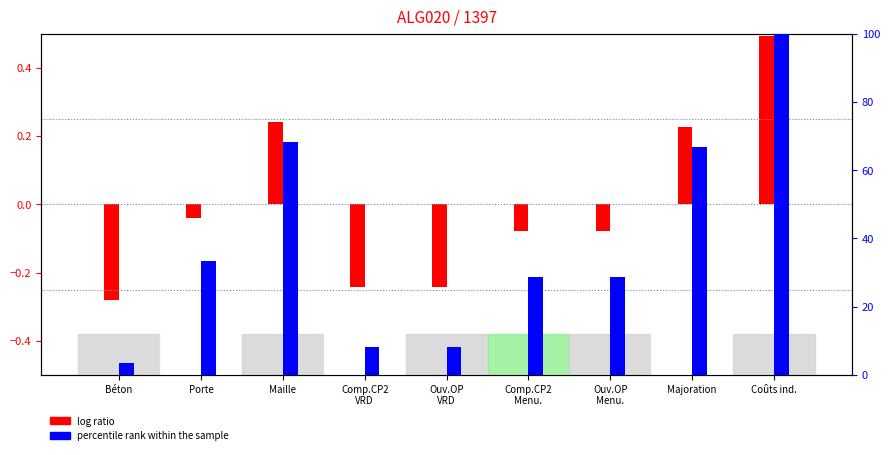

Reading right to left, what are all the values shown in this chart?

log ratio: 0.5	0.2	-0.1	-0.1	-0.2	-0.2	0.2	-0.0	-0.3
percentile rank within the sample: 100.0	66.7	28.6	28.6	8.2	8.2	68.3	33.3	3.3